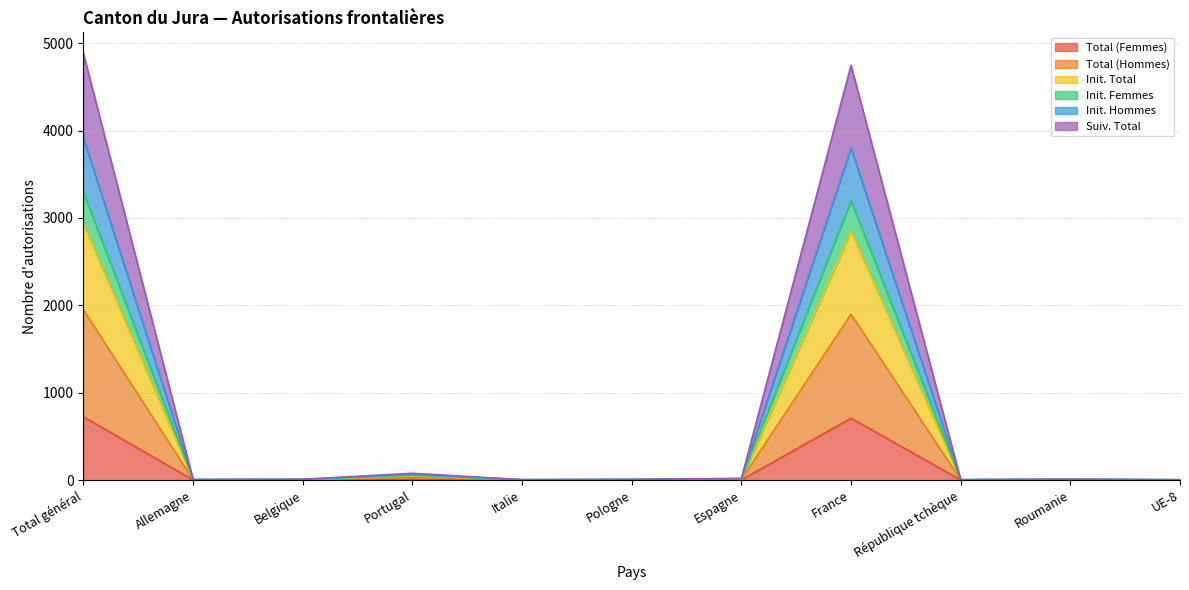

True or false: Init. Total has a value of 7 at Pologne.

True